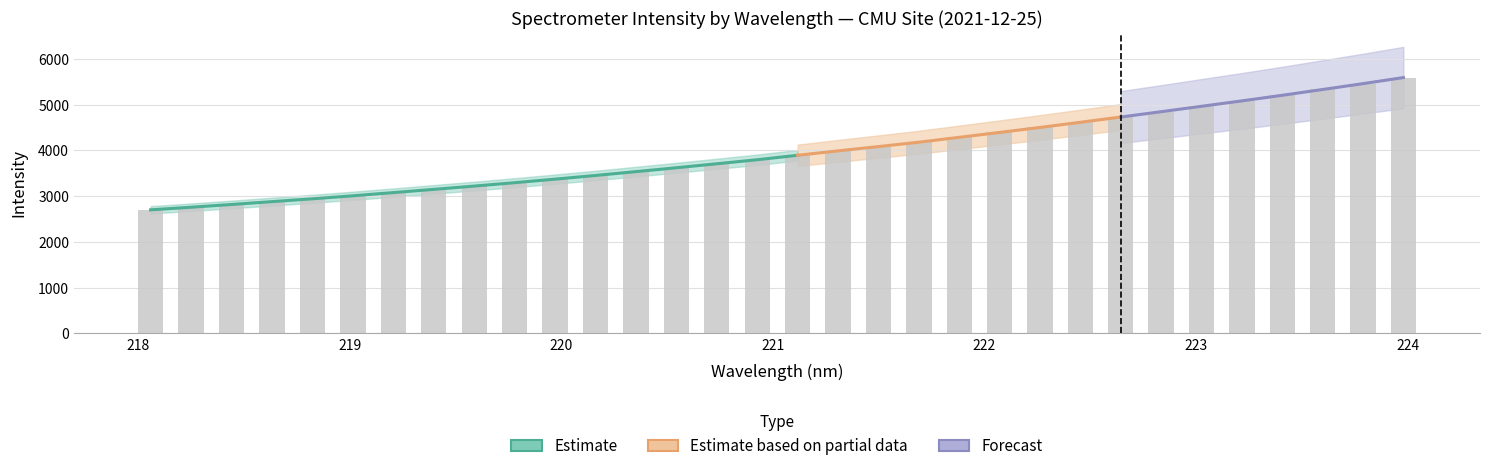

Does the chart contain any negative values?

No